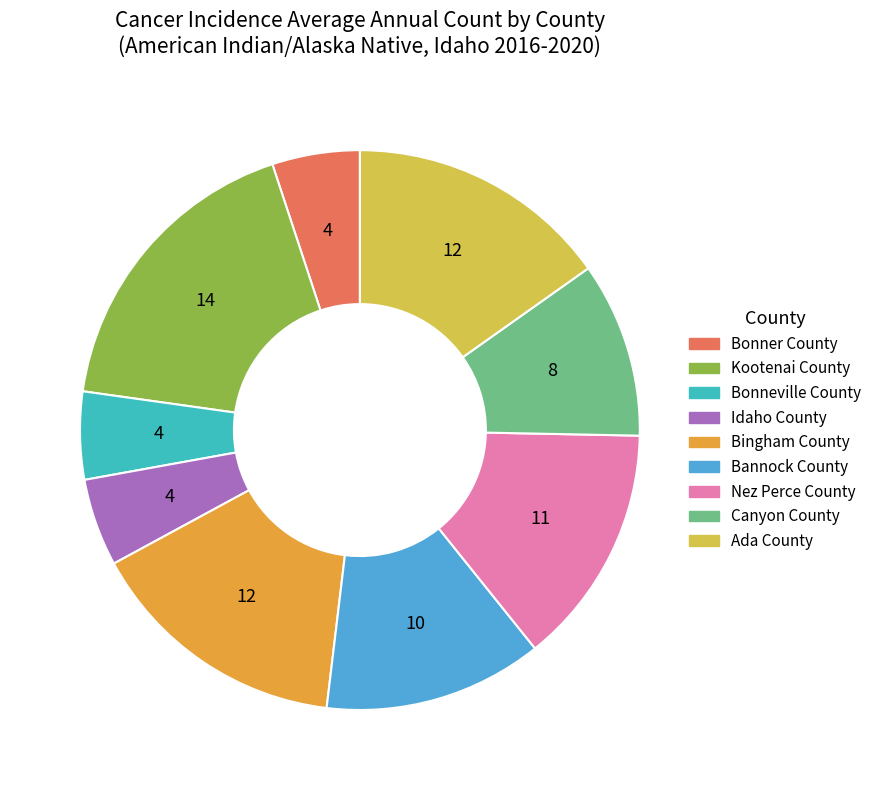

Approximately how many times larger is the value at Idaho County compared to Bingham County?

0.3